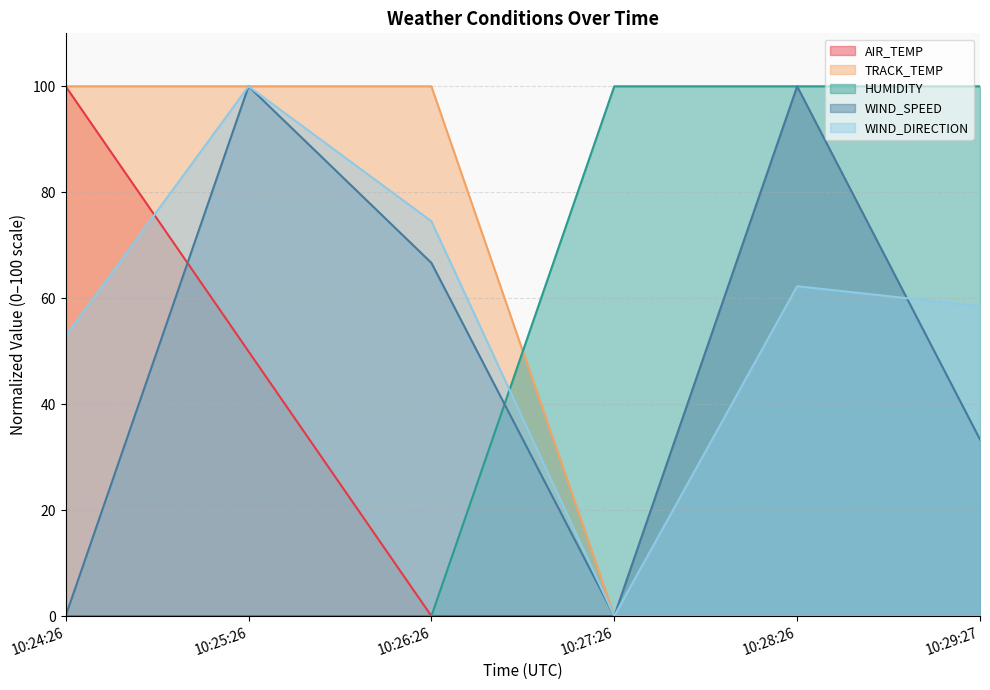

Is the value of TRACK_TEMP at 10:26:26 greater than the value of AIR_TEMP at 10:24:26?

No